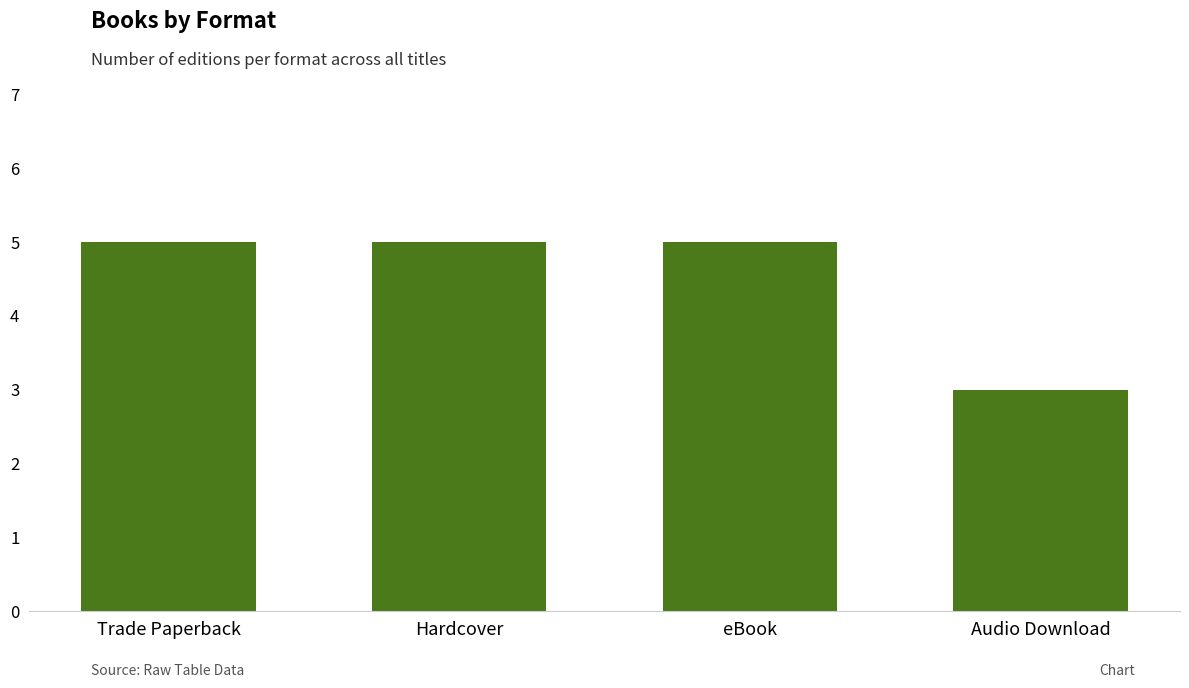

Reading right to left, transcribe all the data shown in this chart.

Audio Download=3	eBook=5	Hardcover=5	Trade Paperback=5